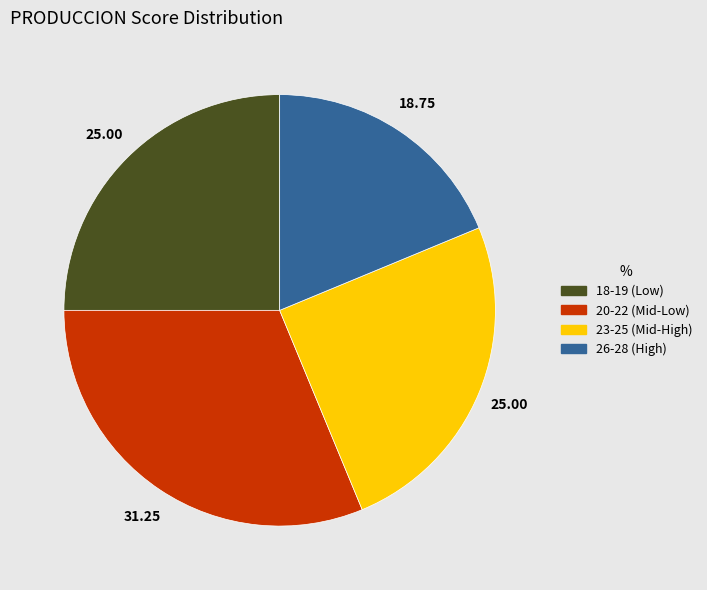

Do 23-25 (Mid-High) and 26-28 (High) together represent more than half of the pie?

No